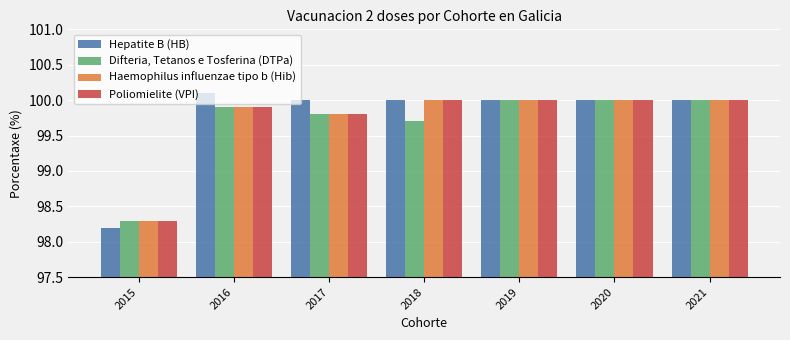

What is the spread (max minus min) of values at 2015?

0.1